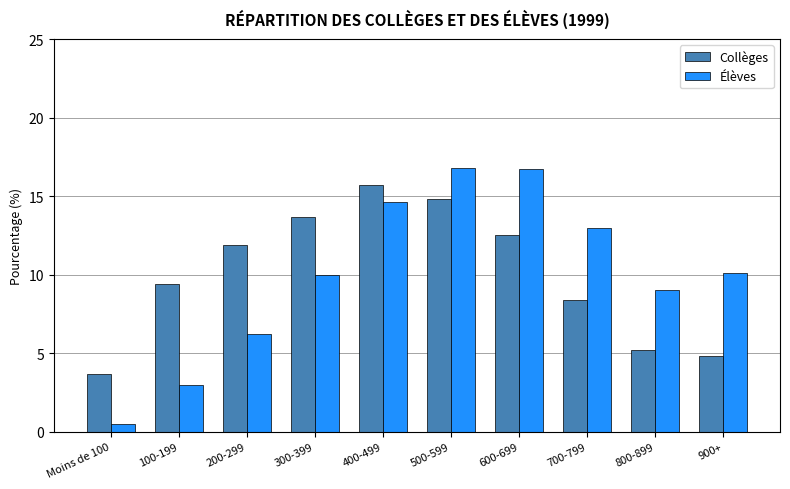

Between Moins de 100 and 700-799, which series saw the biggest shift?

Élèves